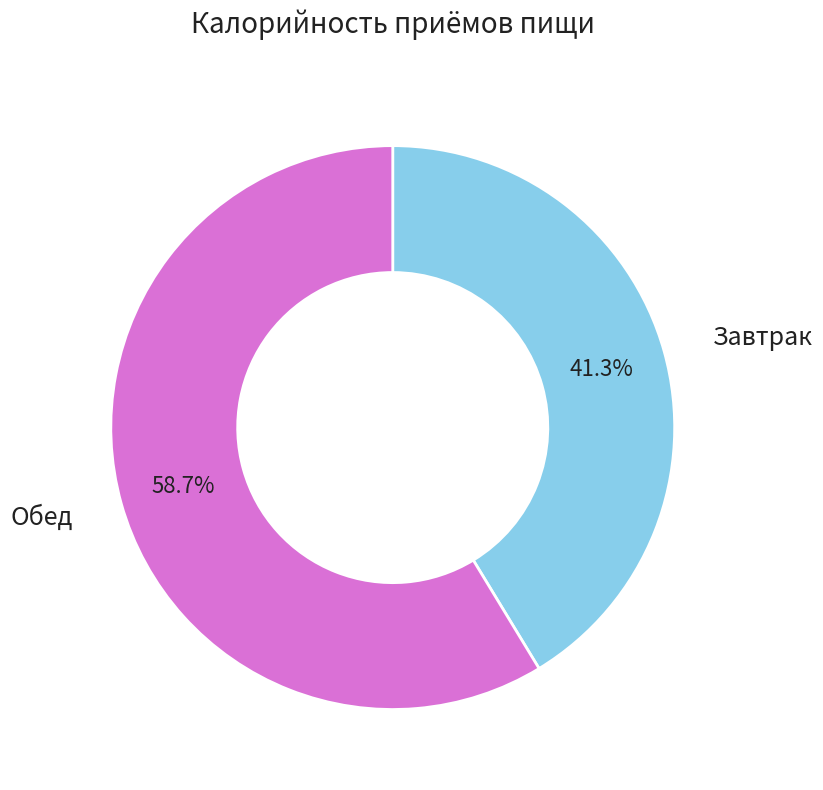

How many segments does this pie chart have?

2